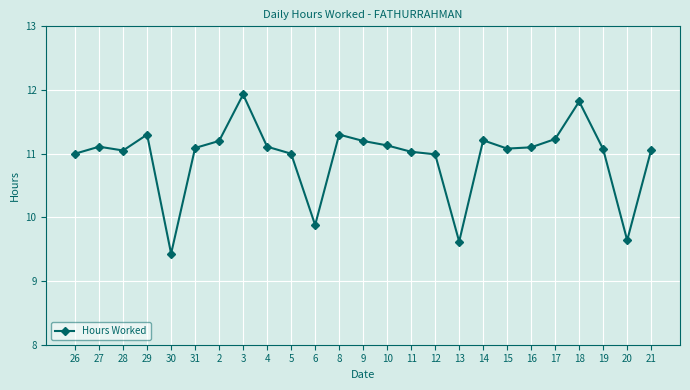

What is the ratio of the value at 20 to the value at 10?

0.9